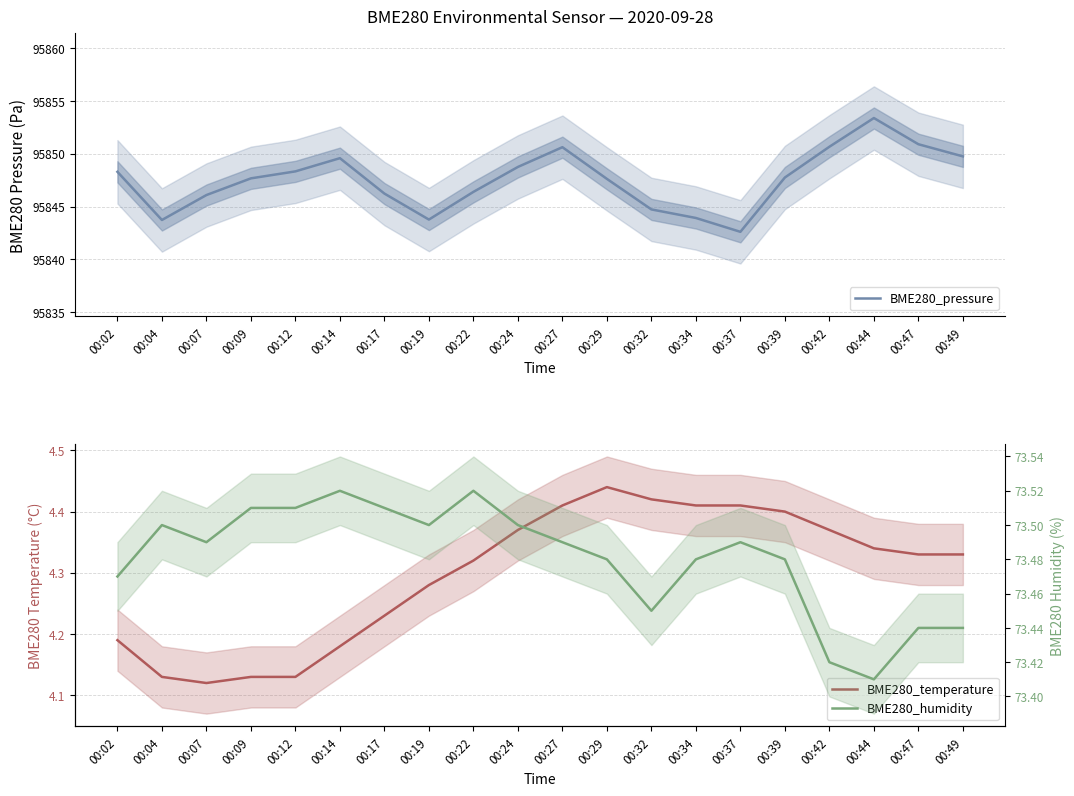

Reading right to left, what are all the values shown in this chart?

BME280_pressure: 00:49=95849.8	00:47=95850.9	00:44=95853.4	00:42=95850.7	00:39=95847.8	00:37=95842.6	00:34=95843.9	00:32=95844.7	00:29=95847.6	00:27=95850.6	00:24=95848.8	00:22=95846.4	00:19=95843.8	00:17=95846.2	00:14=95849.6	00:12=95848.3	00:09=95847.7	00:07=95846.1	00:04=95843.7	00:02=95848.3
BME280_temperature: 00:49=4.3	00:47=4.3	00:44=4.3	00:42=4.4	00:39=4.4	00:37=4.4	00:34=4.4	00:32=4.4	00:29=4.4	00:27=4.4	00:24=4.4	00:22=4.3	00:19=4.3	00:17=4.2	00:14=4.2	00:12=4.1	00:09=4.1	00:07=4.1	00:04=4.1	00:02=4.2
BME280_humidity: 00:49=73.4	00:47=73.4	00:44=73.4	00:42=73.4	00:39=73.5	00:37=73.5	00:34=73.5	00:32=73.5	00:29=73.5	00:27=73.5	00:24=73.5	00:22=73.5	00:19=73.5	00:17=73.5	00:14=73.5	00:12=73.5	00:09=73.5	00:07=73.5	00:04=73.5	00:02=73.5